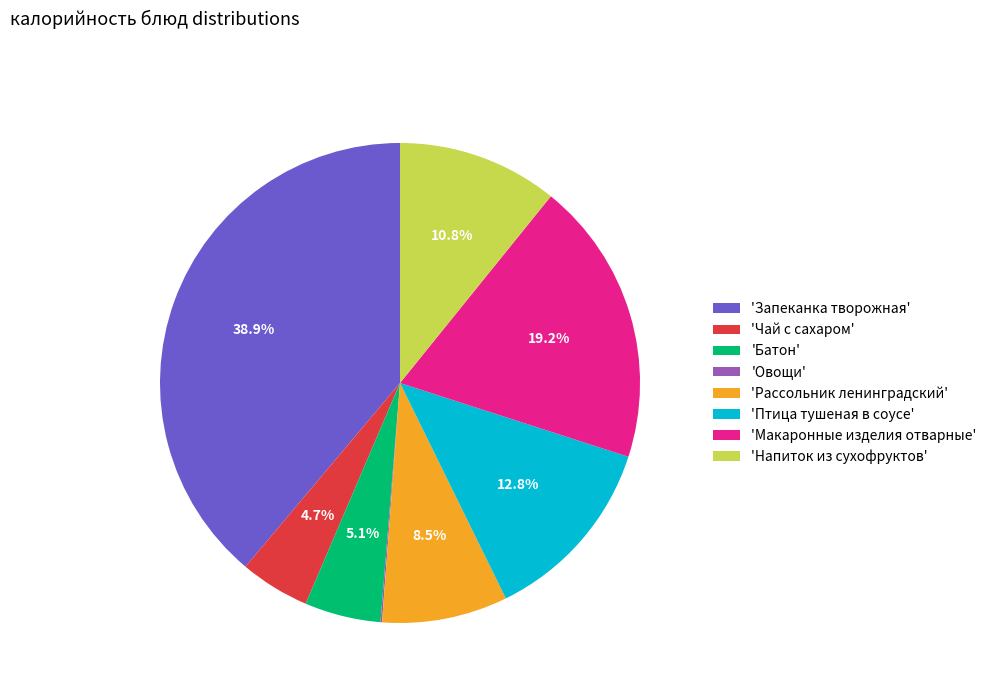

What is the largest slice in the pie chart?

'Запеканка творожная'